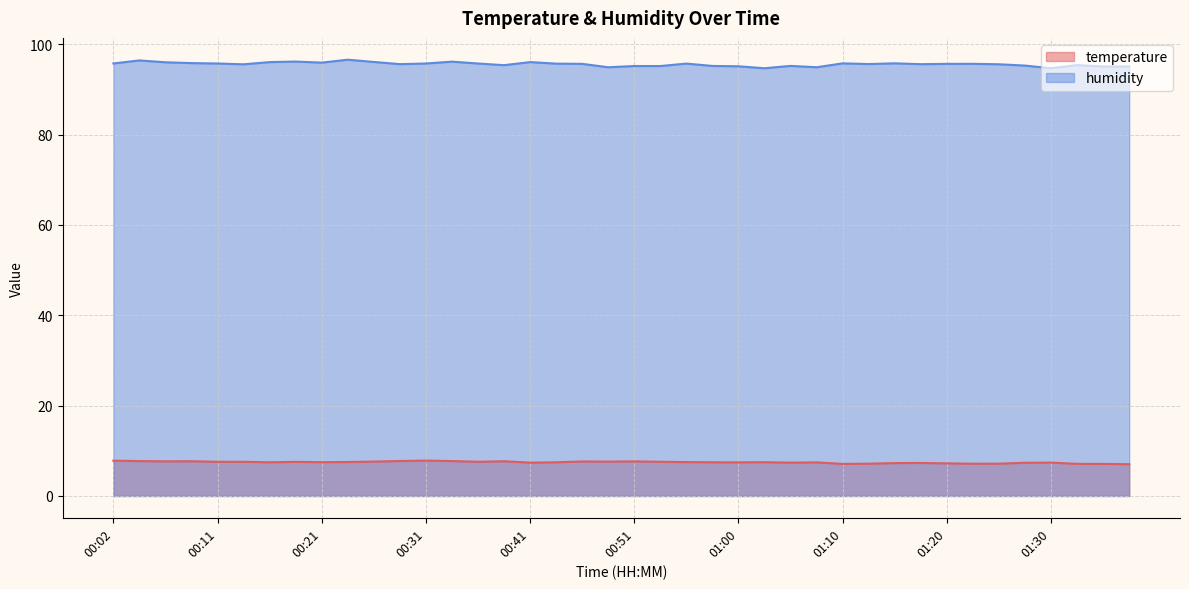

Reading left to right, what are all the values shown in this chart?

temperature: 7.8	7.7	7.7	7.7	7.6	7.6	7.5	7.5	7.5	7.5	7.6	7.7	7.8	7.7	7.6	7.7	7.4	7.5	7.6	7.6	7.7	7.6	7.5	7.5	7.4	7.5	7.4	7.4	7.1	7.2	7.3	7.3	7.2	7.1	7.2	7.3	7.4	7.1	7.1	7.0
humidity: 95.8	96.4	96.0	95.8	95.8	95.6	96.1	96.2	95.9	96.6	96.1	95.6	95.8	96.2	95.8	95.4	96.1	95.7	95.7	94.9	95.2	95.2	95.7	95.2	95.1	94.7	95.2	94.9	95.8	95.6	95.8	95.6	95.7	95.7	95.6	95.3	94.7	95.4	95.1	95.1